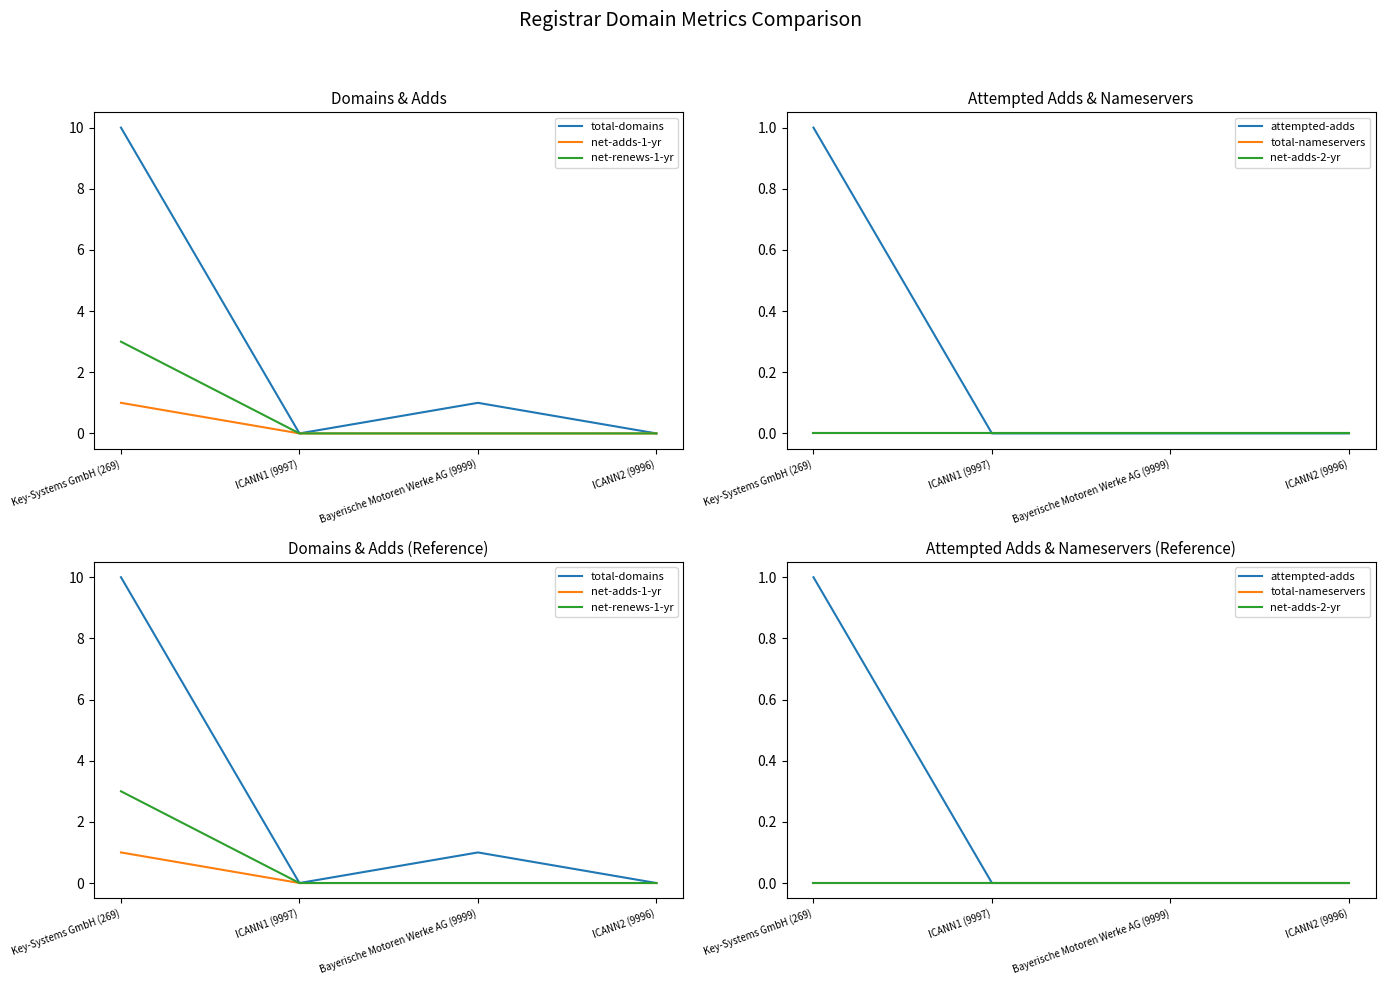

True or false: attempted-adds and net-adds-2-yr intersect in this chart.

False